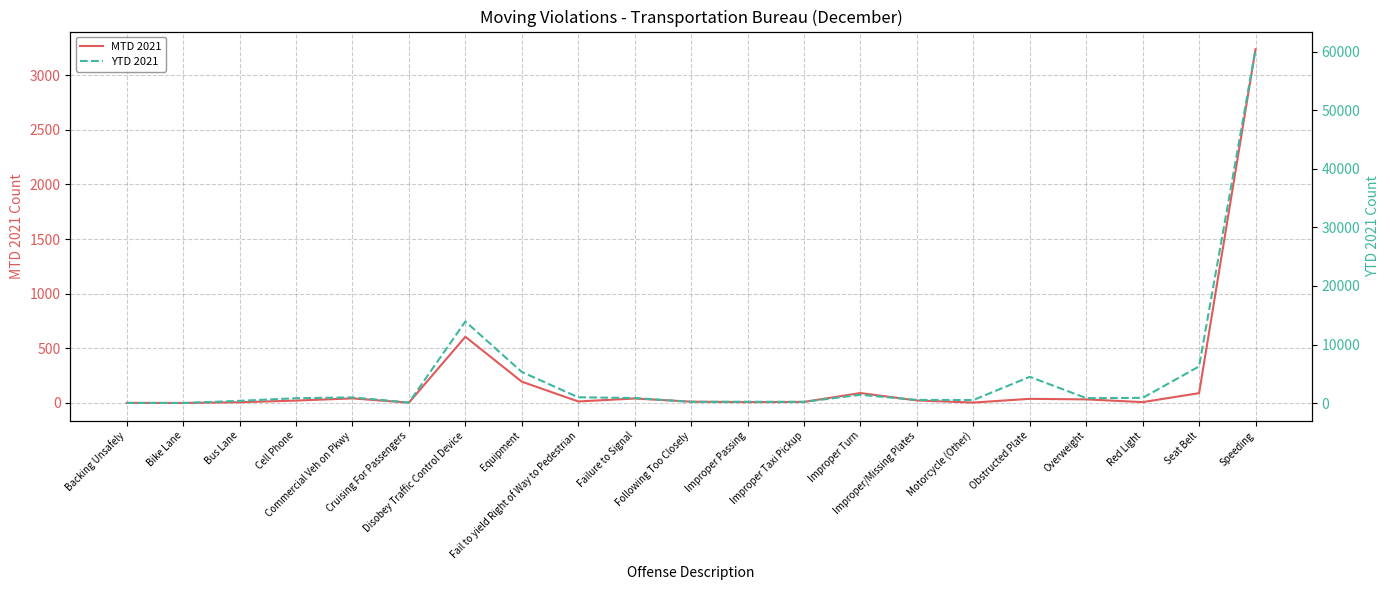

Which category has the lowest value in the YTD 2021 series?

Bike Lane